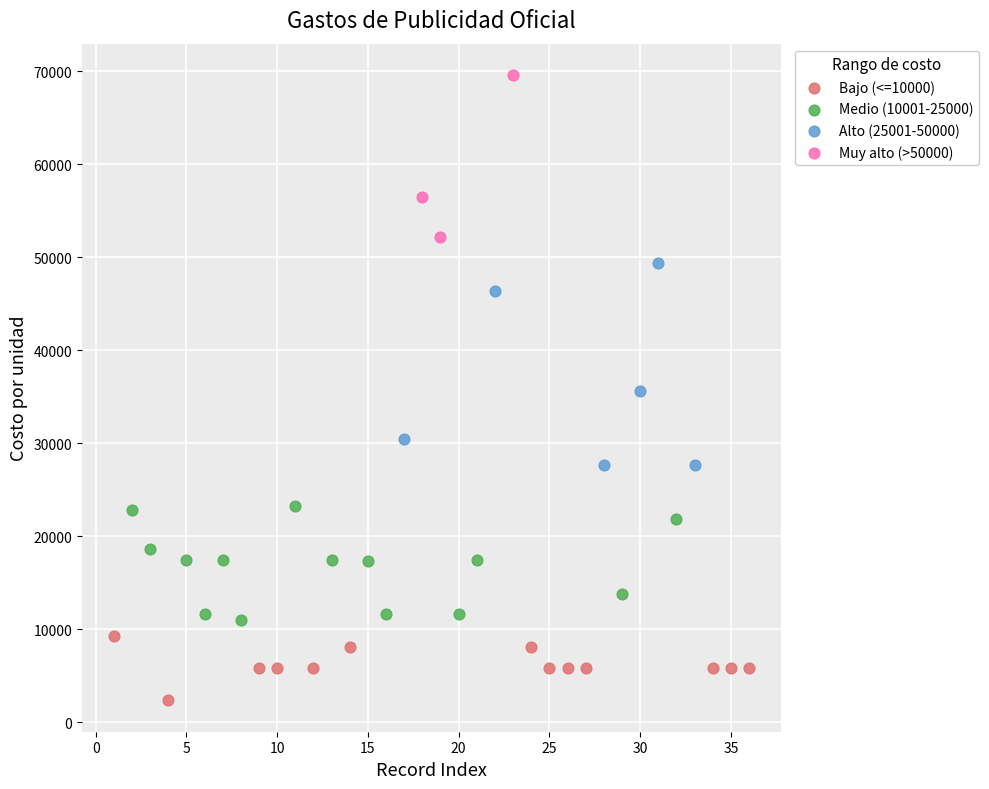

Which series reaches the maximum Y coordinate?

Muy alto (>50000)